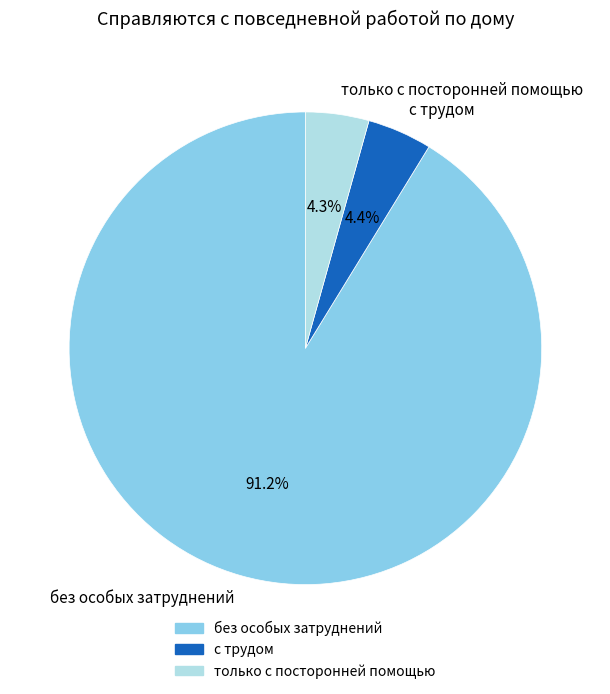

Which category has the biggest portion of the pie?

без особых затруднений